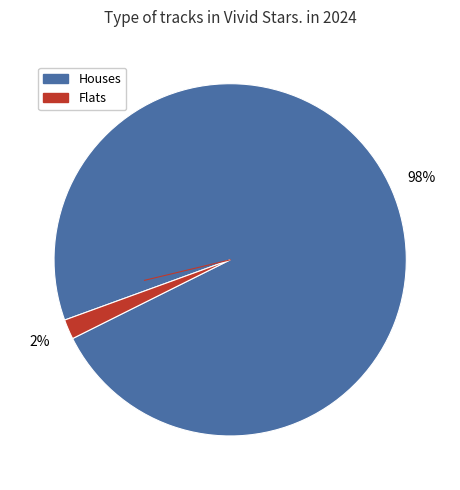

Which slice is the largest?

Houses